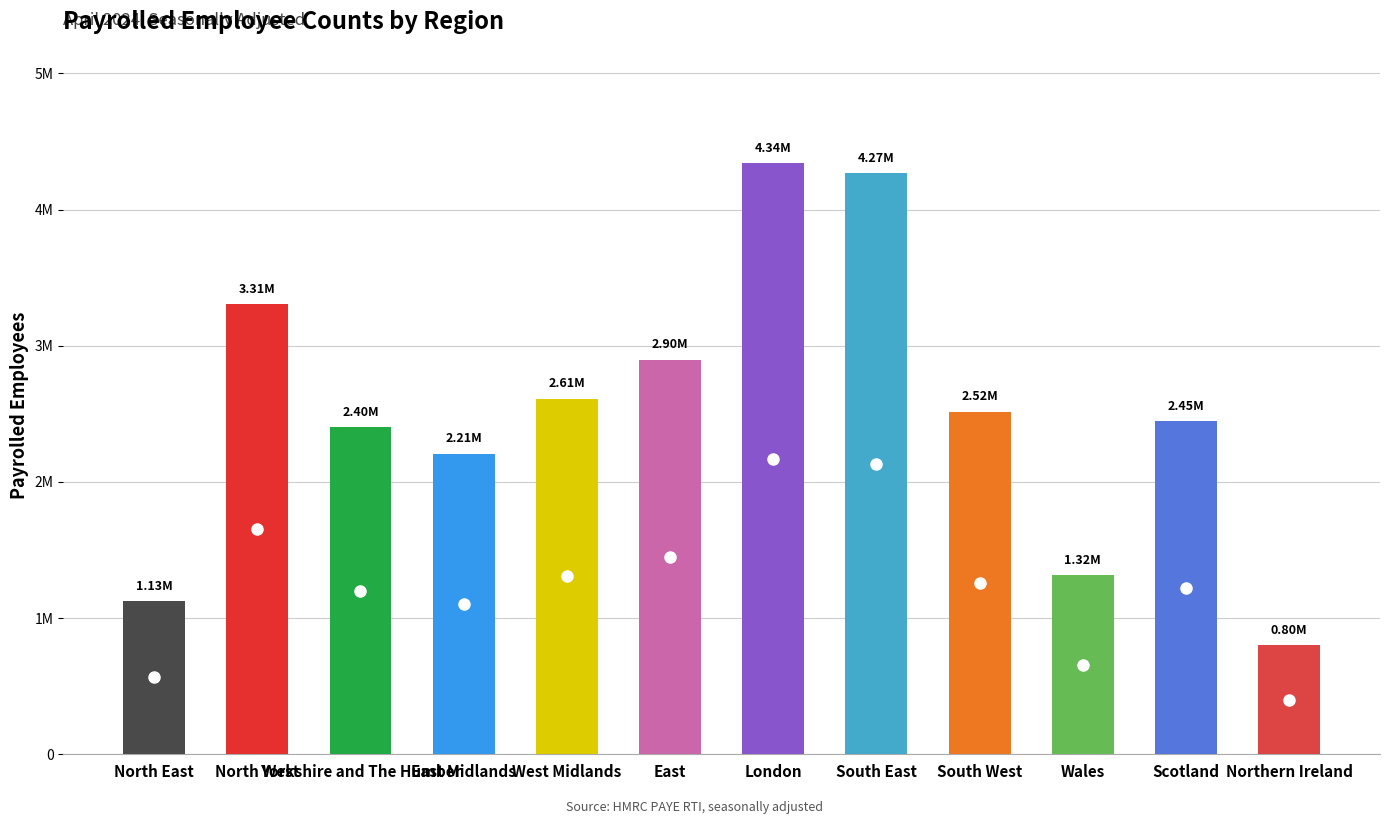

Are the bars horizontal?

No